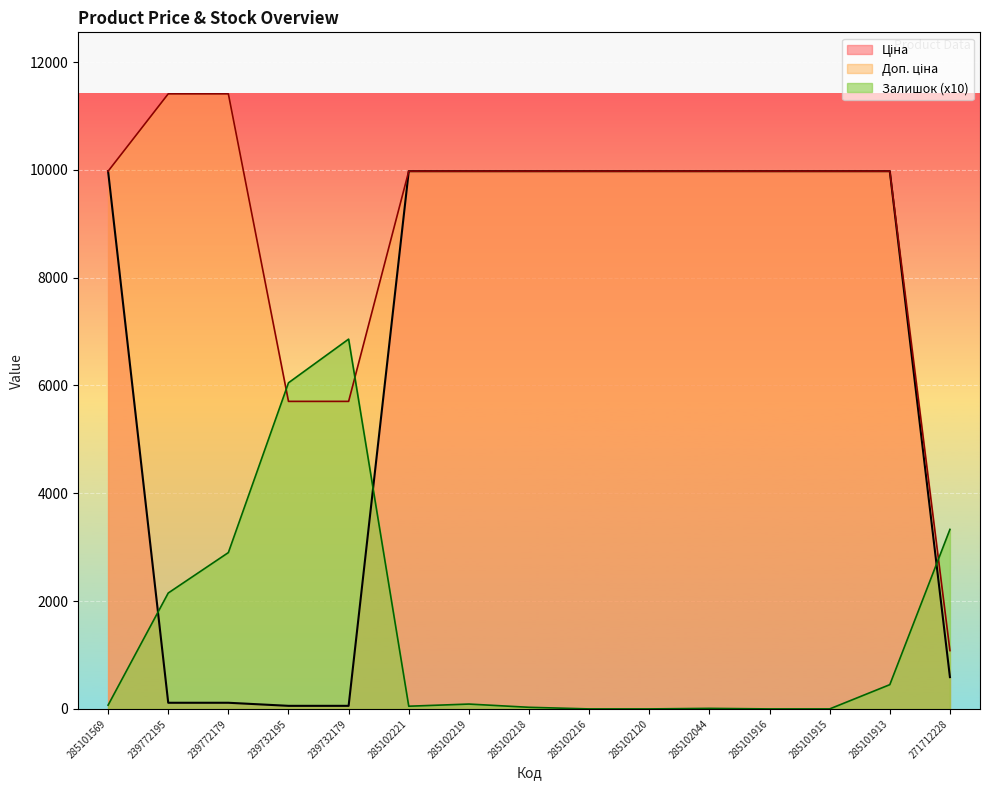

Which category has the lowest value in the Залишок series?

285102216